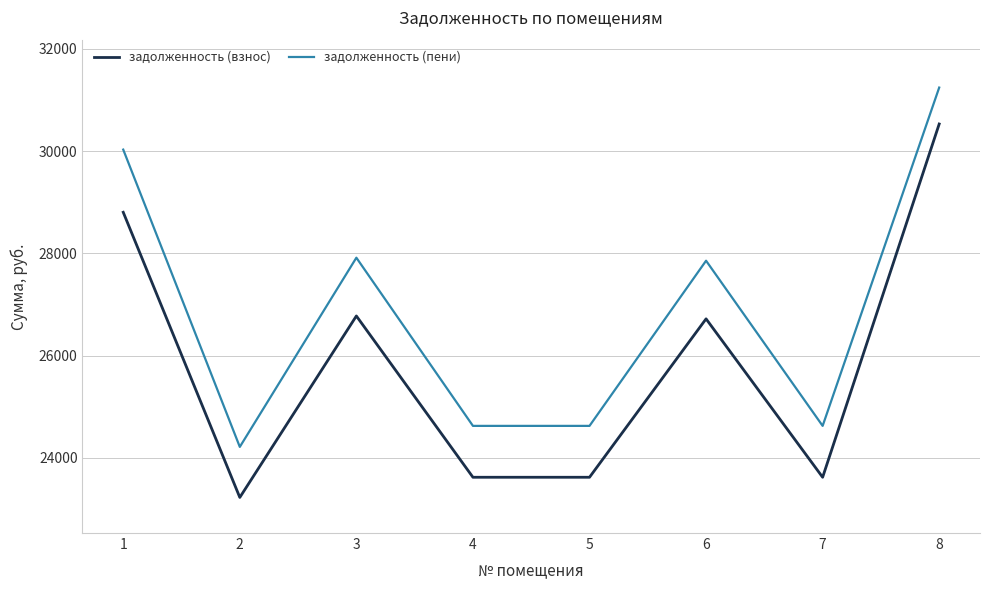

How many lines are shown in the chart?

2